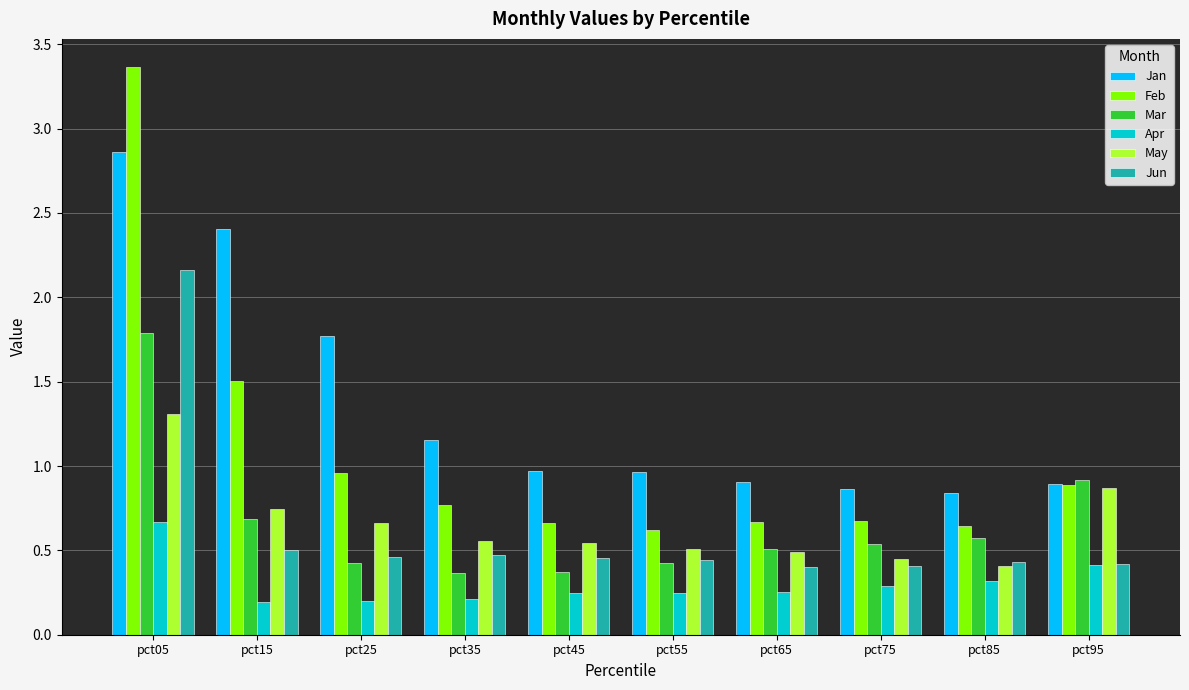

Which series has the widest spread of values?

Feb